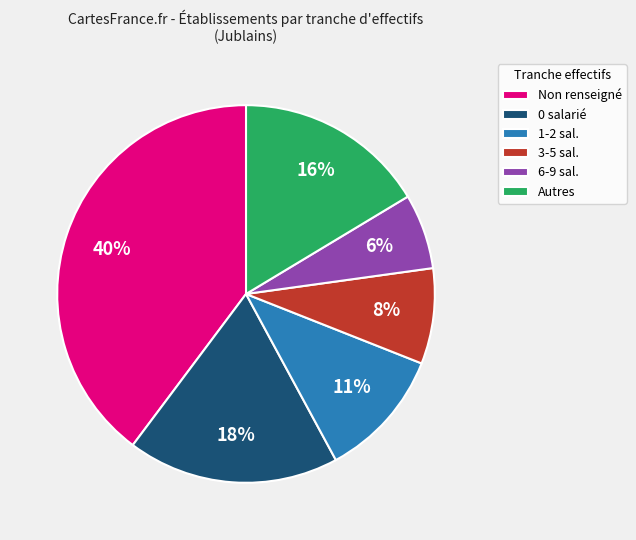

Is it true that Autres is 25% of the pie?

False